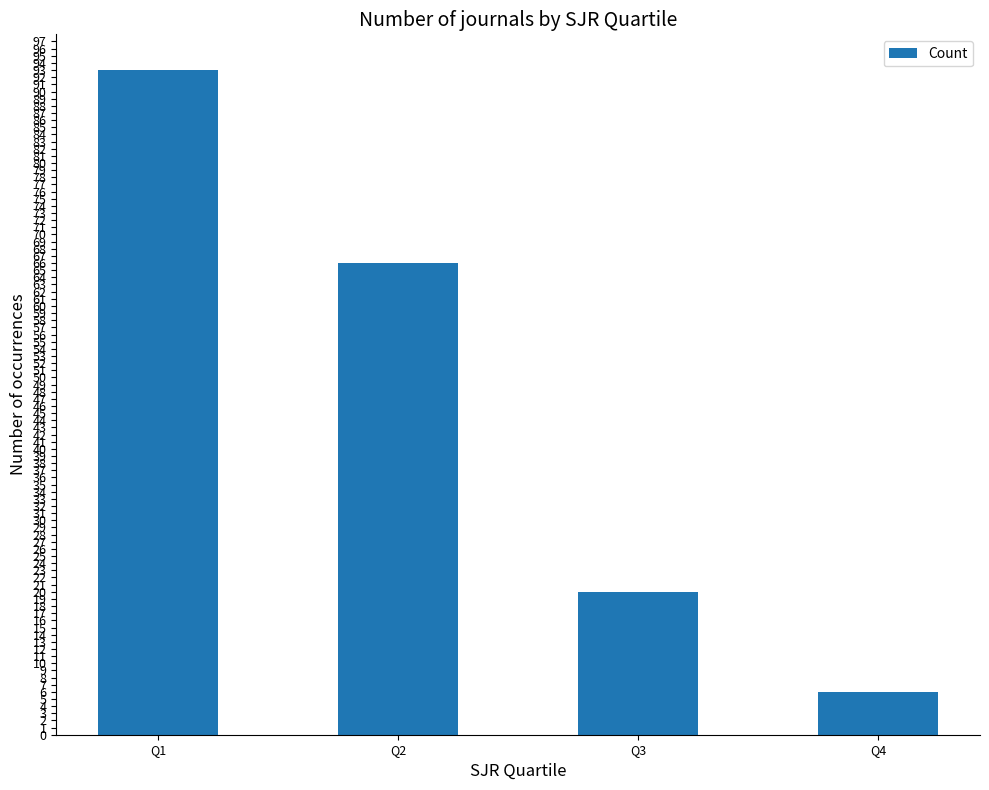

Rank the categories by value from lowest to highest.

Q4, Q3, Q2, Q1